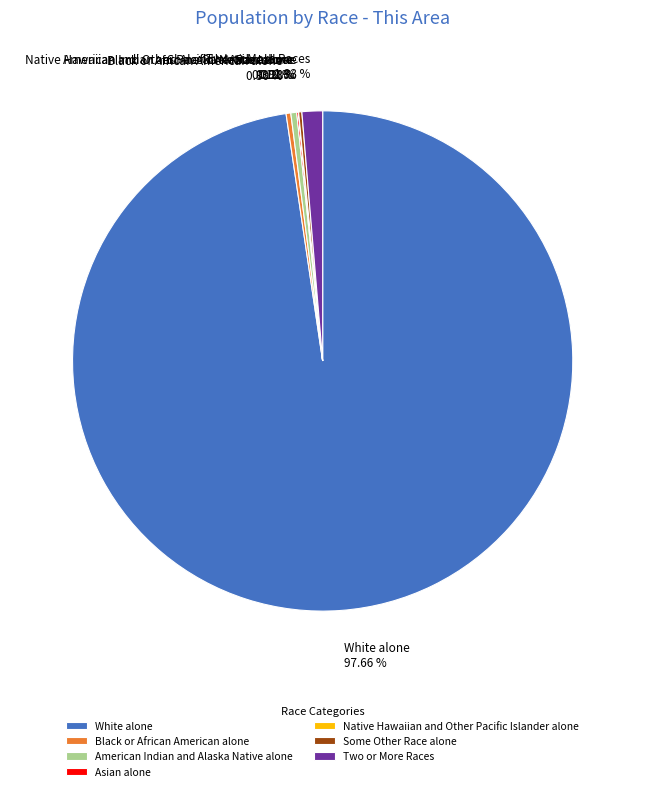

Is there any slice that represents more than half of the pie?

Yes